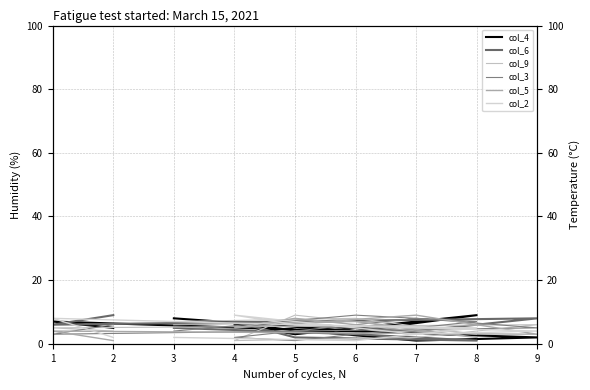

Where is the first local minimum for col_4?

7